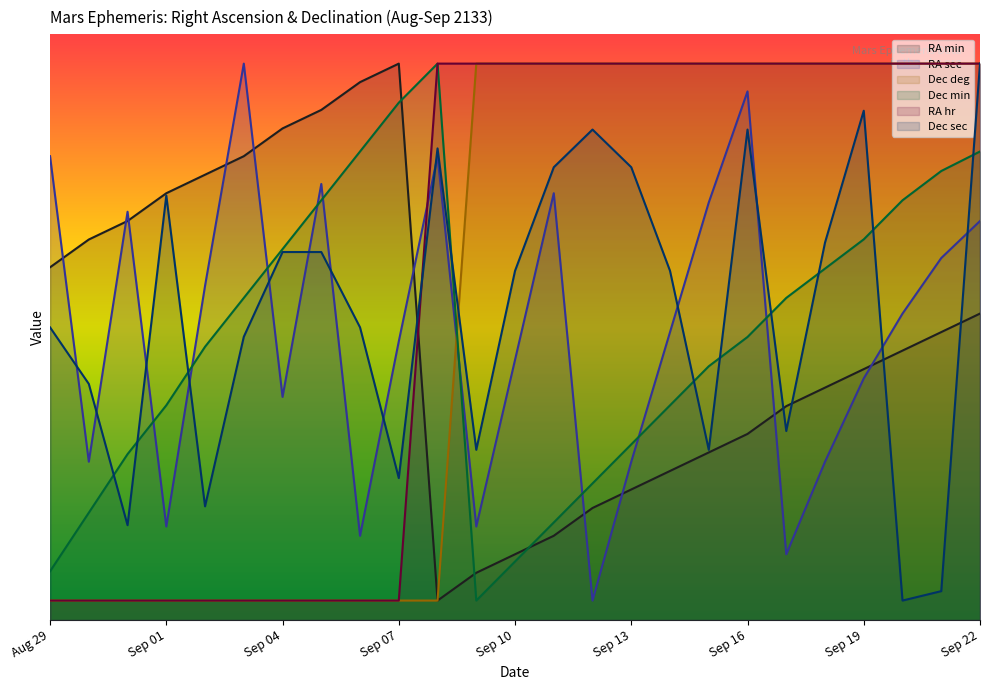

Does the chart display data point markers on the line(s)?

No